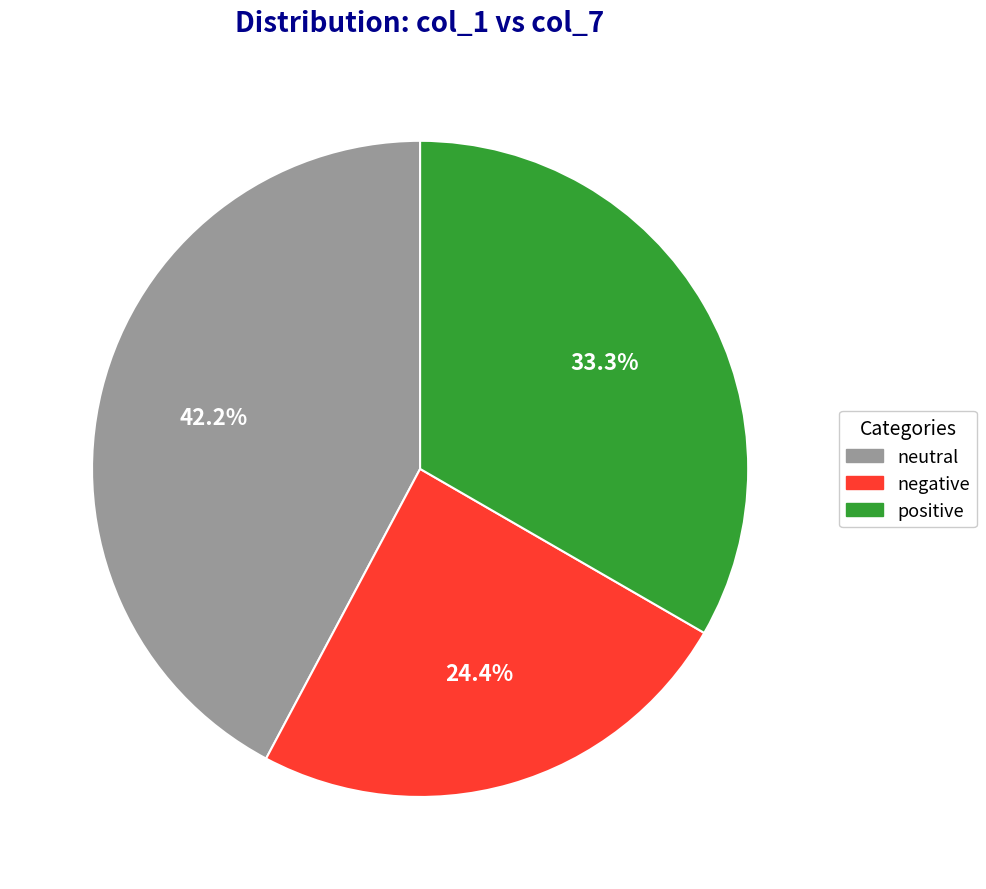

Which category has the smallest portion of the pie?

negative